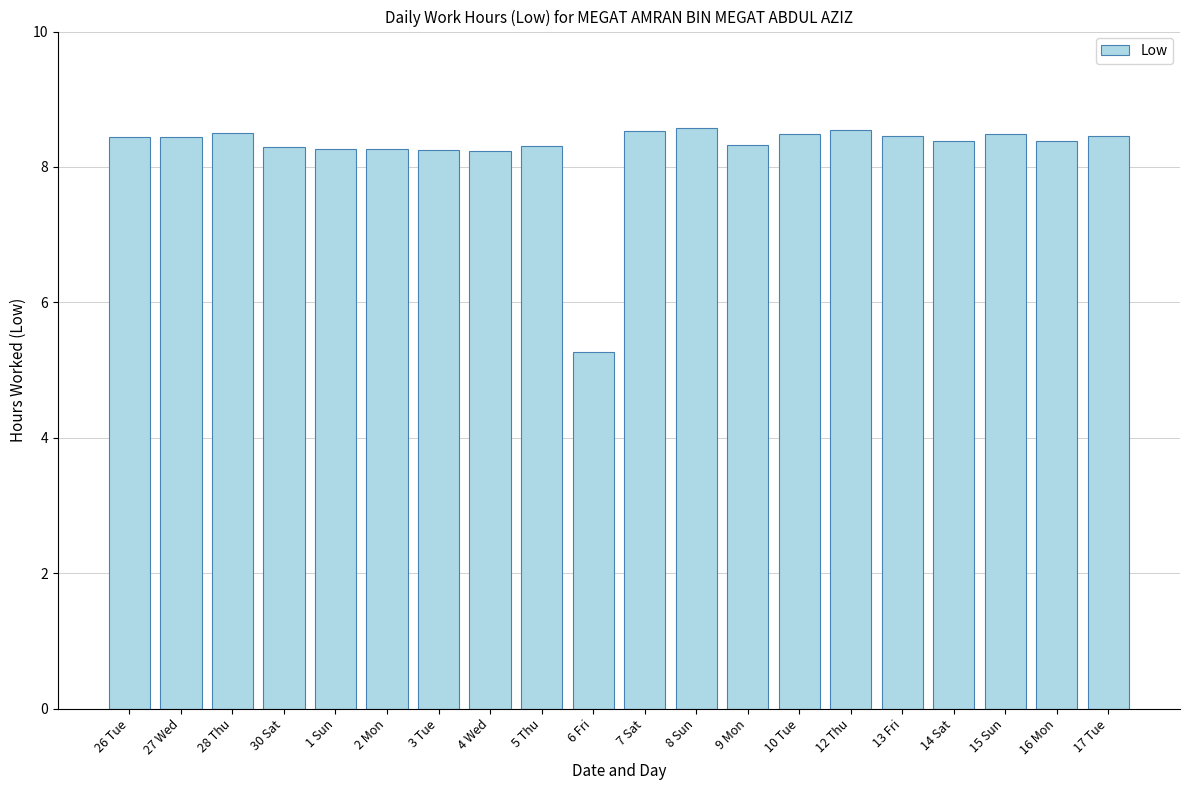

How many data points are above 8?

19